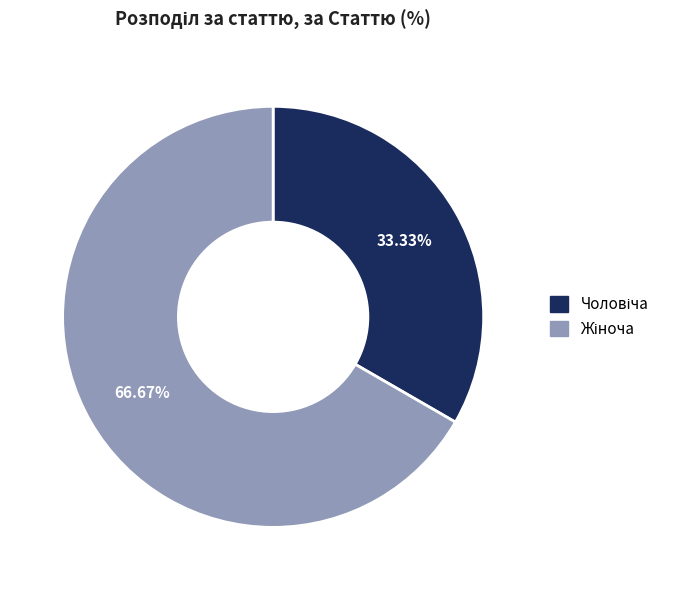

To the nearest percent, what is the average slice percentage?

50%